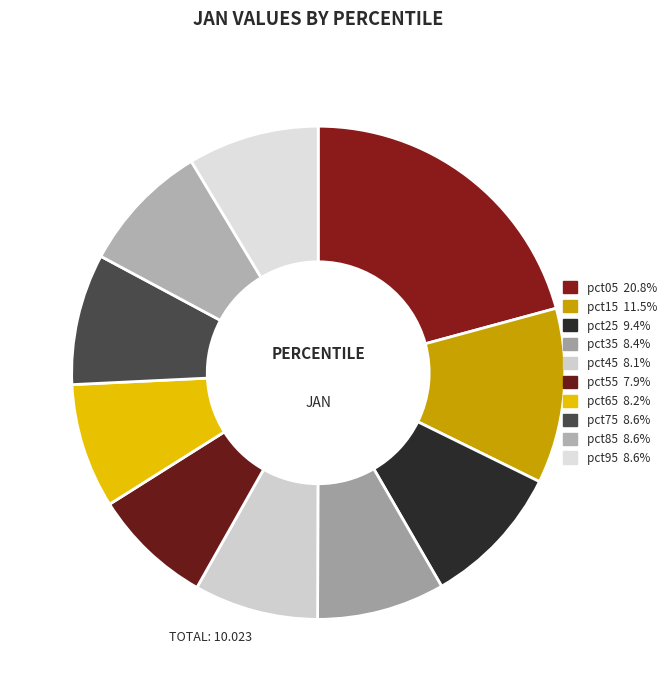

To the nearest percent, what portion does pct85 represent?

9%